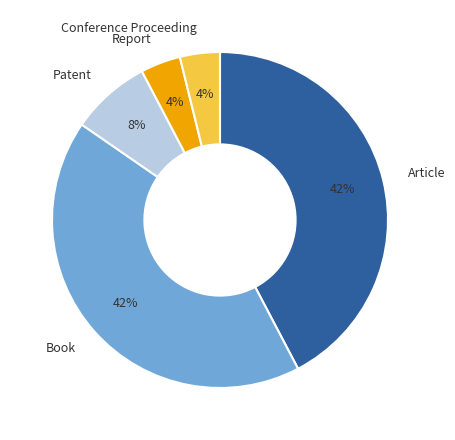

To the nearest percent, what is the difference between the Report and Article slice percentages?

38%